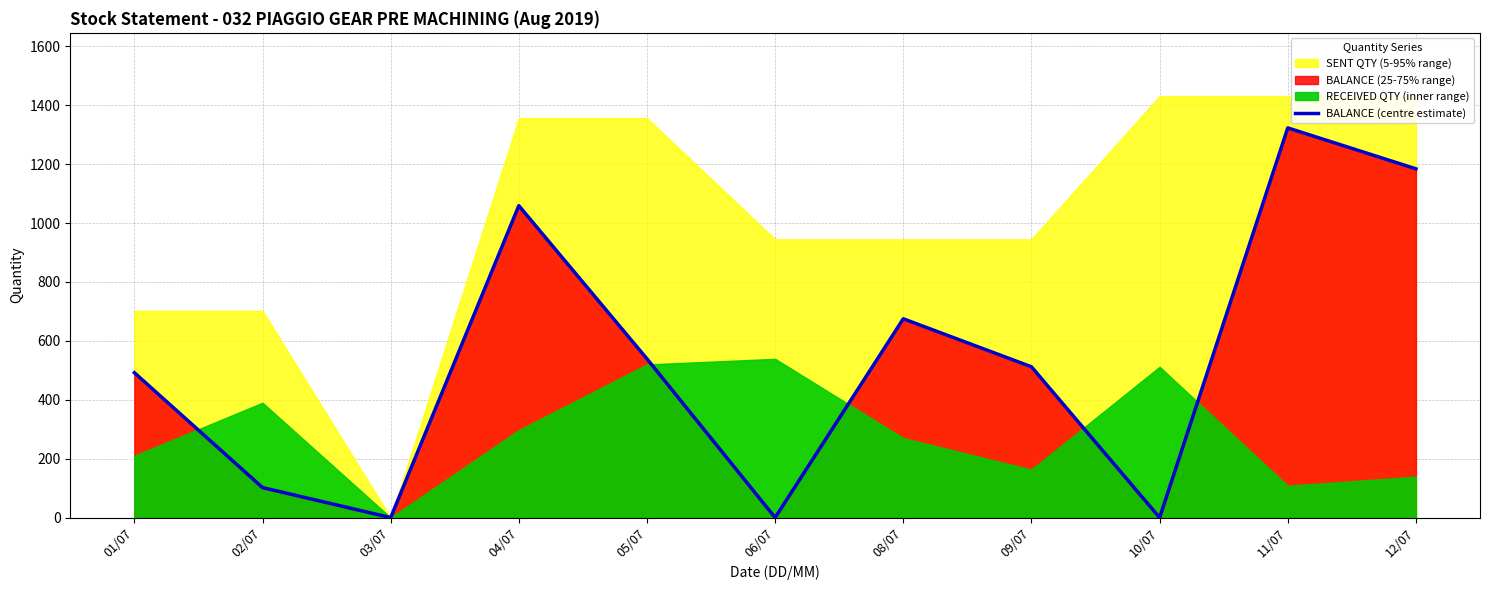

Is it true that the value at 02/07 is 102?

True